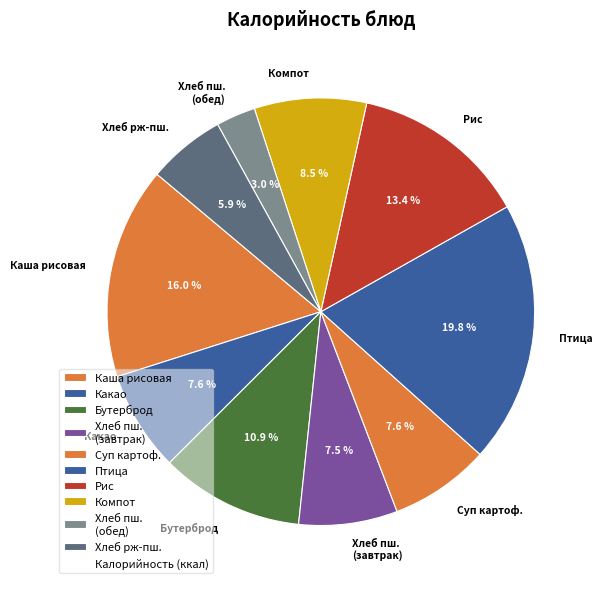

Is there any slice that represents more than half of the pie?

No